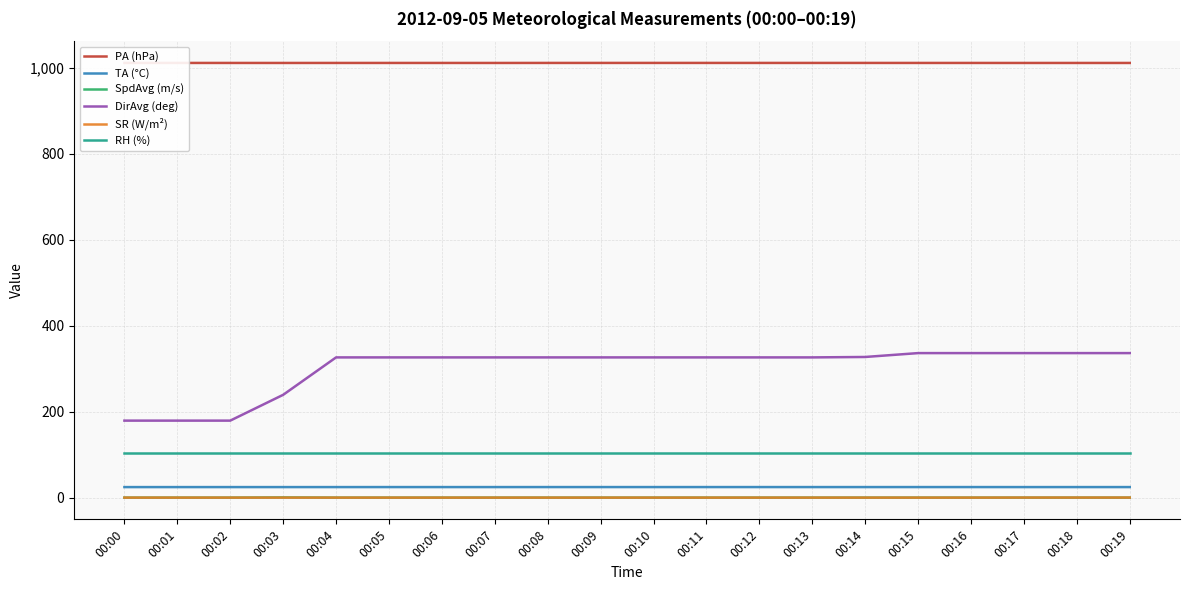

Is the value of PA (hPa) at 00:06 greater than the value of DirAvg (deg) at 00:02?

Yes